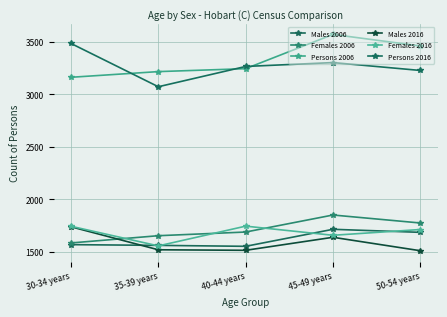

True or false: Persons 2006 and Males 2016 intersect in this chart.

False